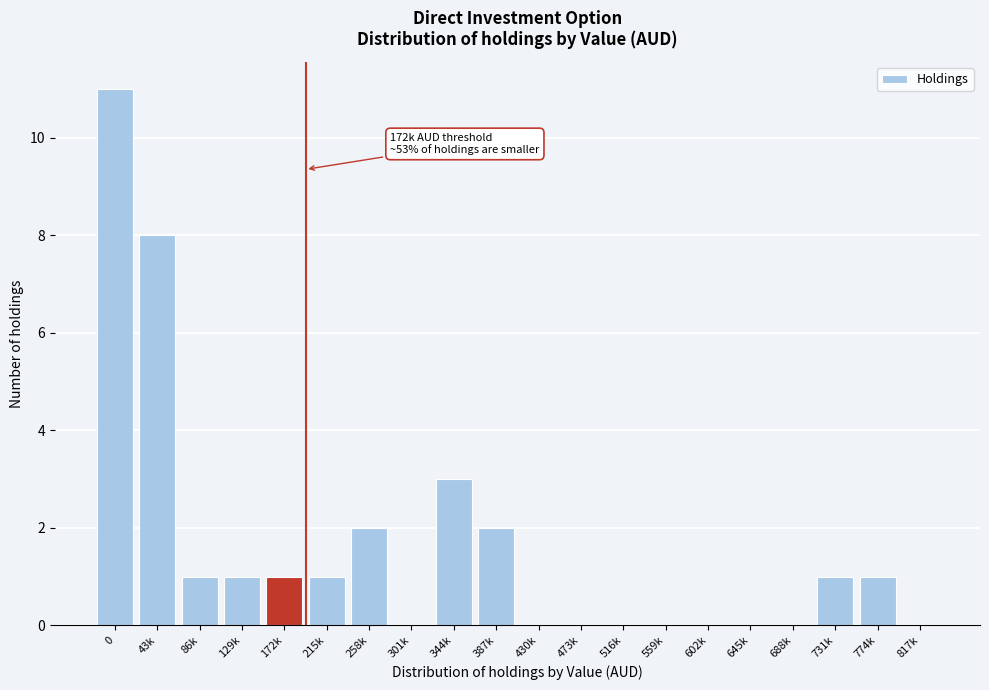

Reading right to left, what are all the values shown in this chart?

817k=0	774k=1	731k=1	688k=0	645k=0	602k=0	559k=0	516k=0	473k=0	430k=0	387k=2	344k=3	301k=0	258k=2	215k=1	172k=1	129k=1	86k=1	43k=8	0=11